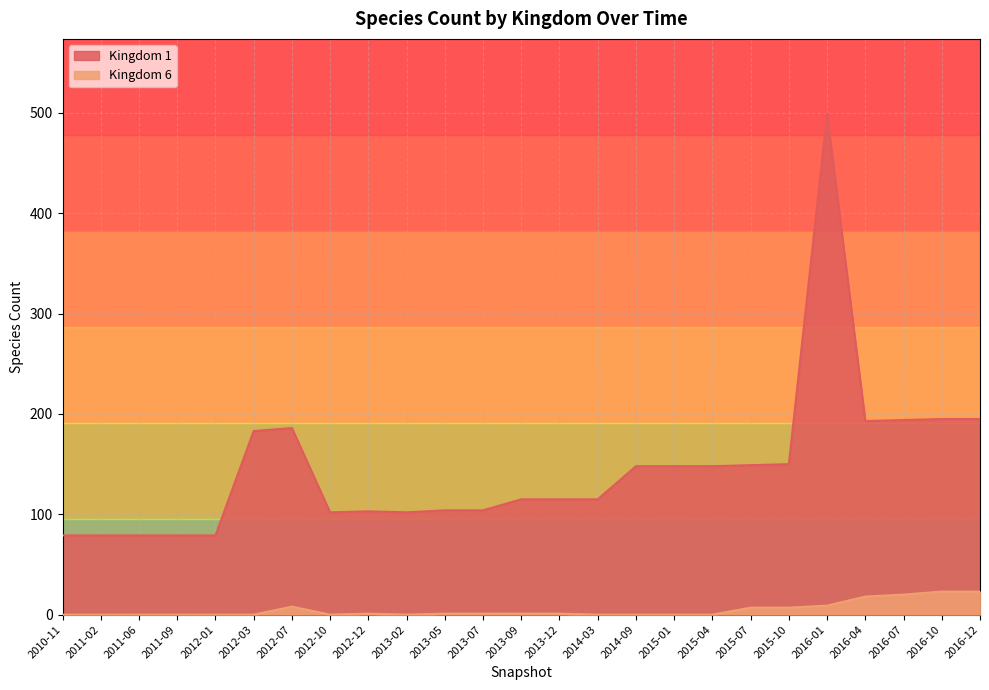

Is it true that Kingdom 6 equals 1 at 2013-09?

True